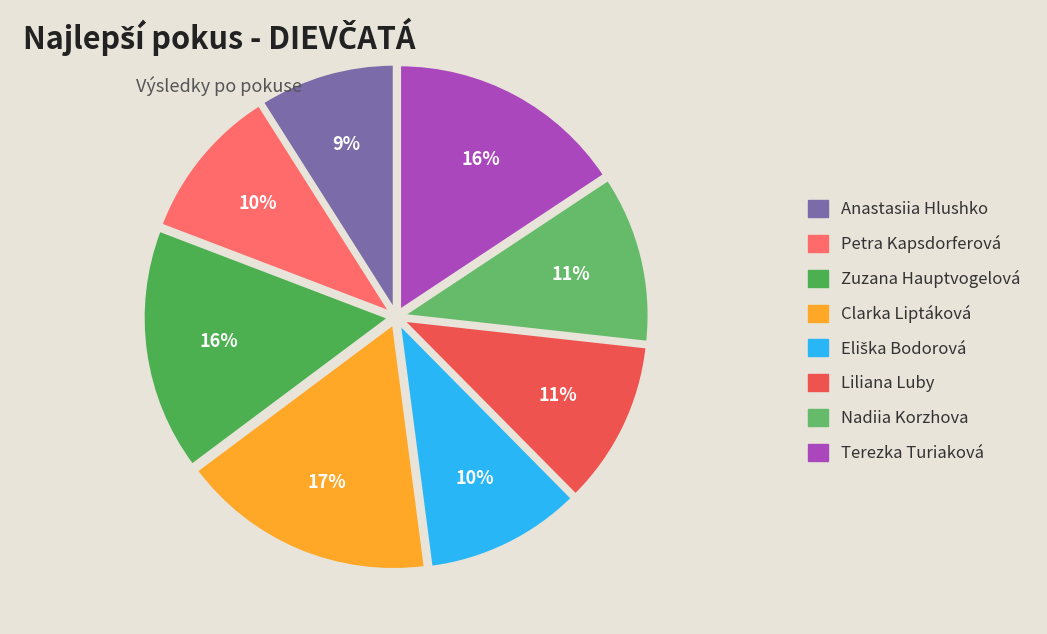

Count the number of slices in the pie.

8